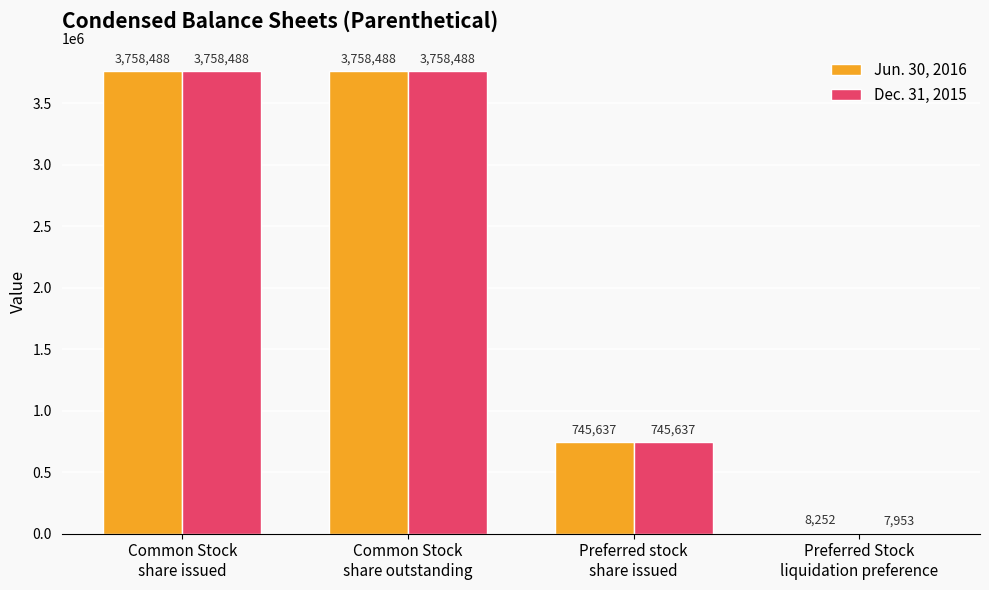

What is the maximum value shown in the chart?

3758488